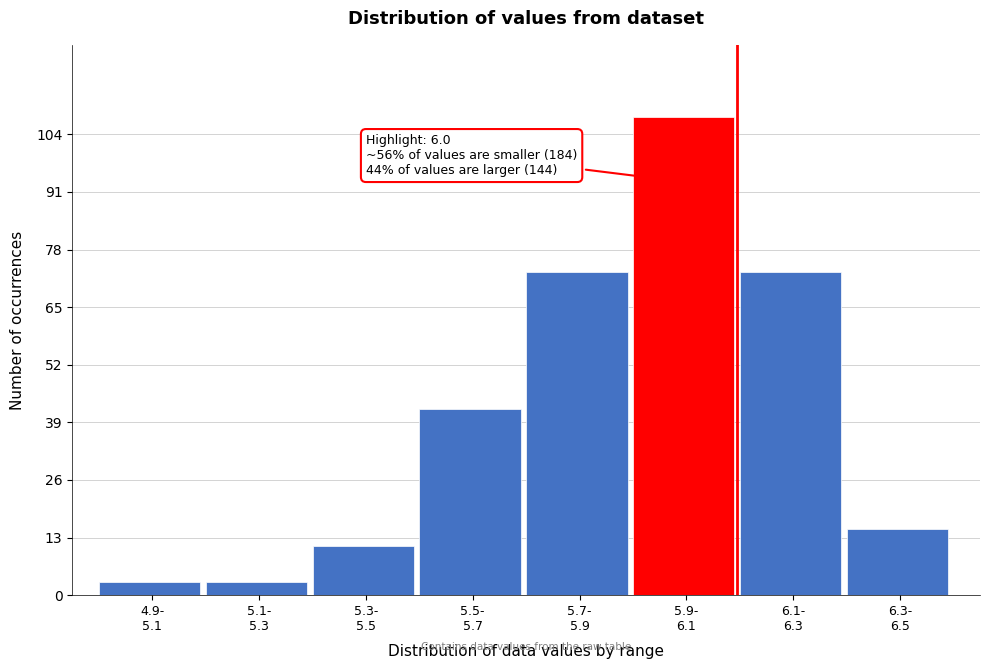

Reading left to right, transcribe all the data shown in this chart.

3	3	11	42	73	108	73	15